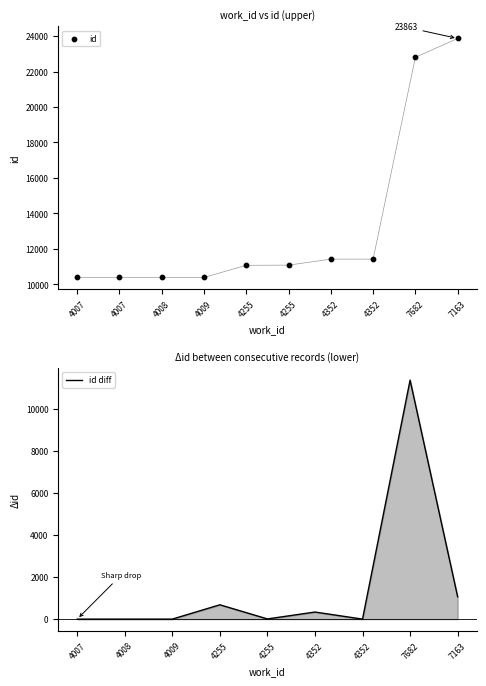

Approximately how many times larger is the value at 4255 compared to 4352?

1.0